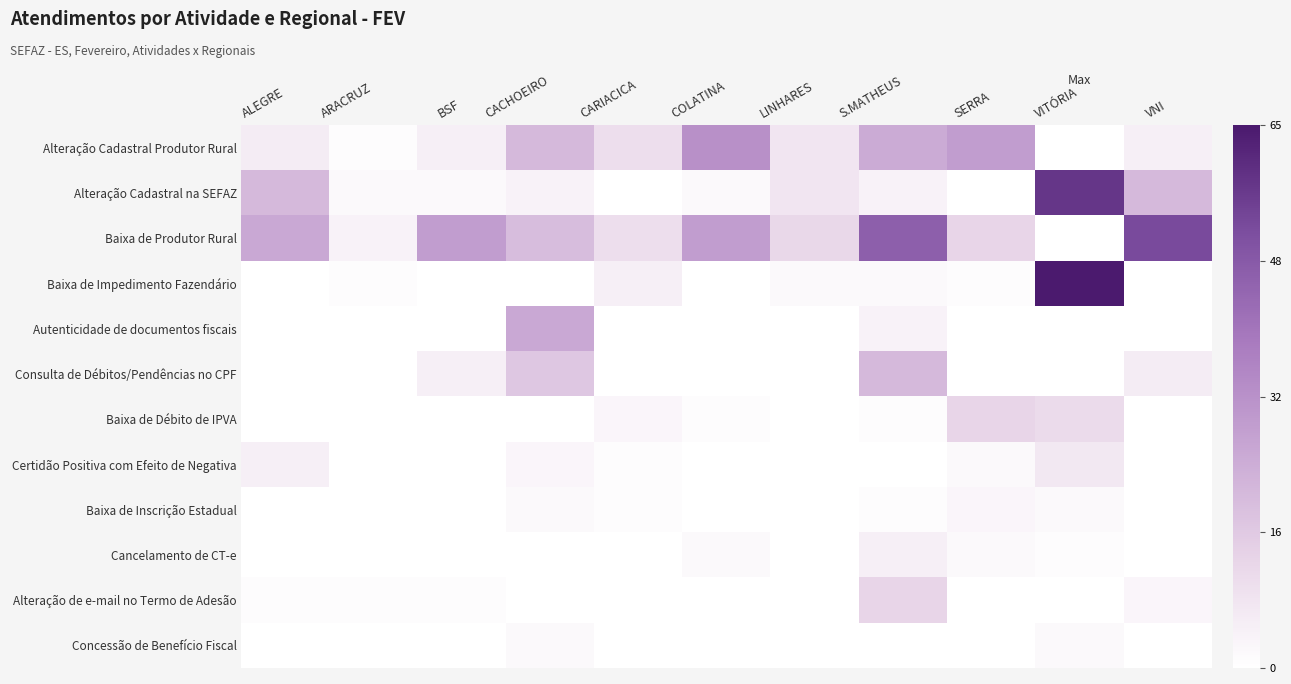

Which series has the largest total across all categories?

Baixa de Produtor Rural